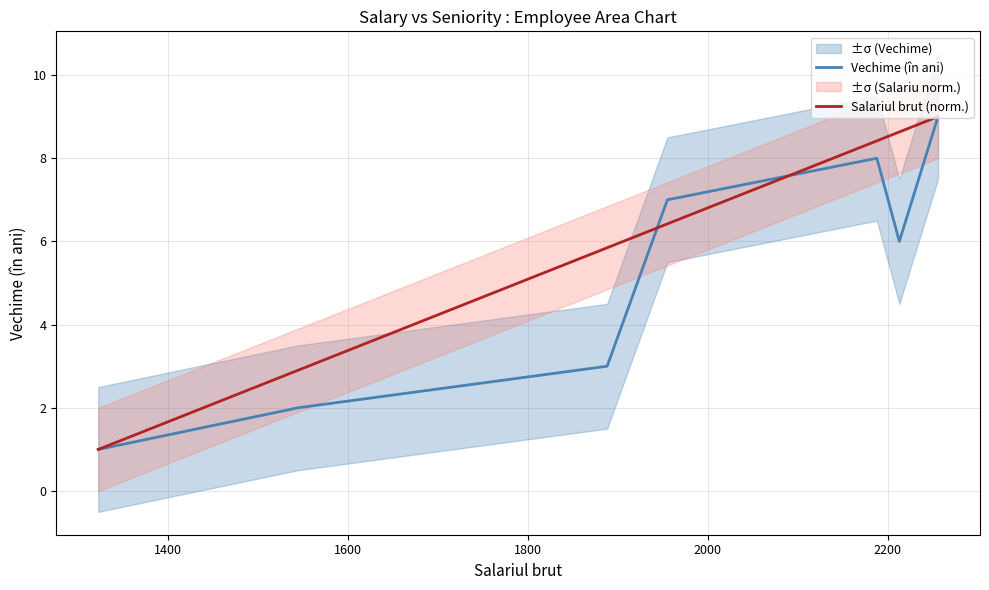

What is the minimum value for Vechime (în ani)?

1.0